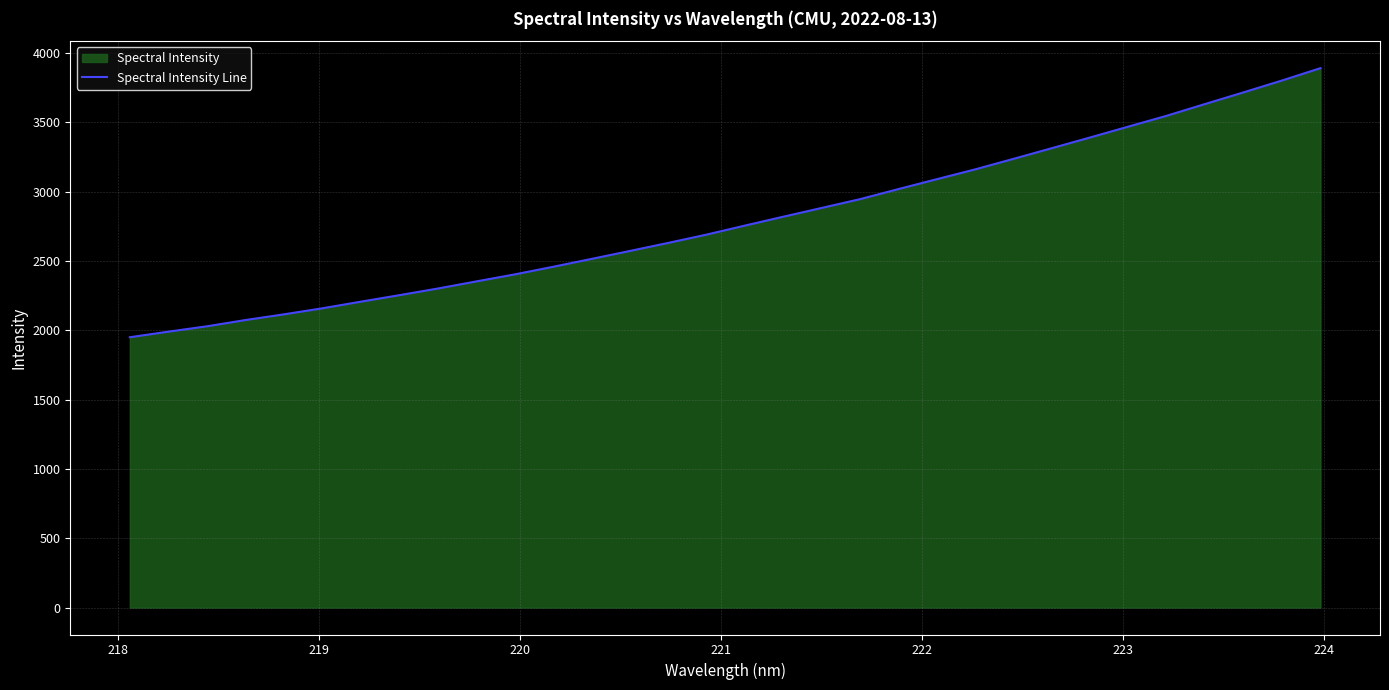

Reading left to right, extract all data points from this chart.

1950.3	1990.4	2029.0	2074.1	2115.2	2158.8	2206.5	2253.3	2301.2	2352.5	2403.0	2458.0	2514.8	2572.3	2630.5	2690.5	2755.6	2819.7	2883.1	2946.5	3019.2	3090.7	3161.4	3237.4	3314.6	3392.1	3470.7	3549.0	3633.9	3717.7	3803.1	3891.8